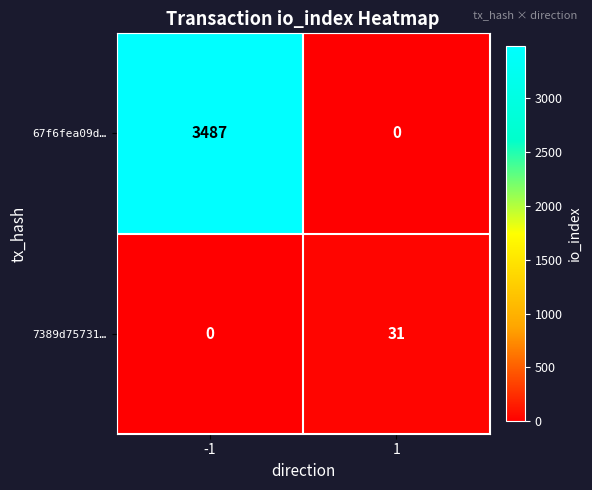

List the series in order of their peak value, highest first.

67f6fea09d…, 7389d75731…